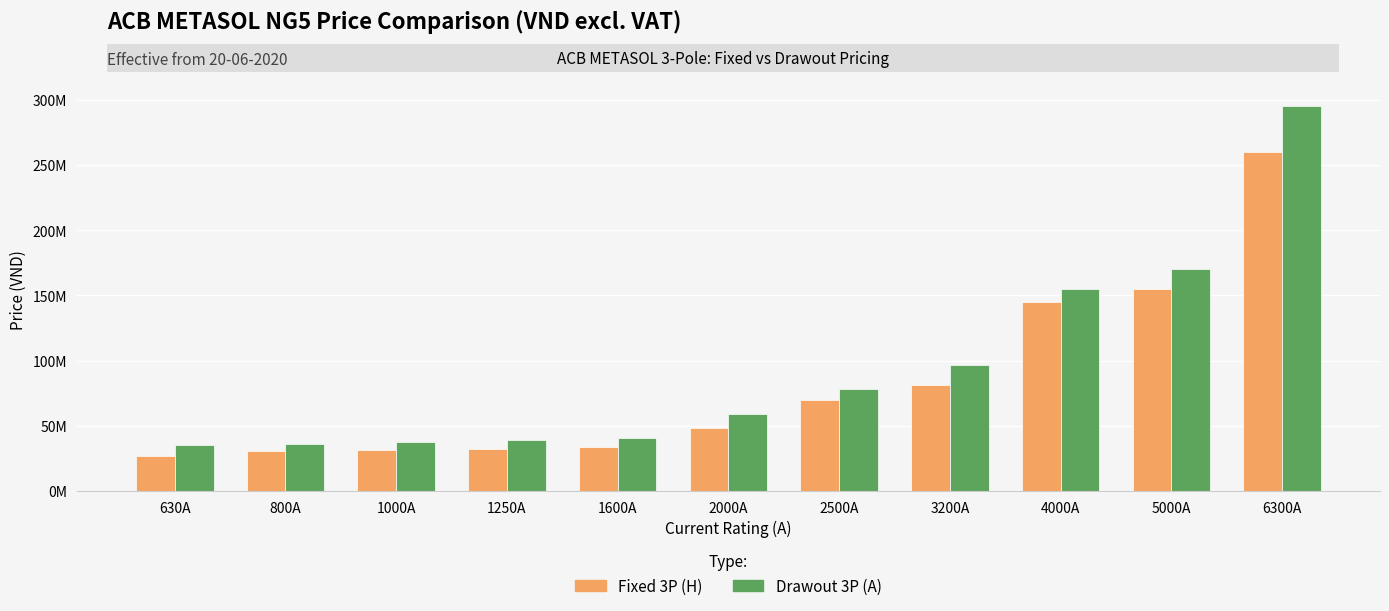

Rank the series at 630A from lowest to highest value.

Fixed 3P (H), Drawout 3P (A)